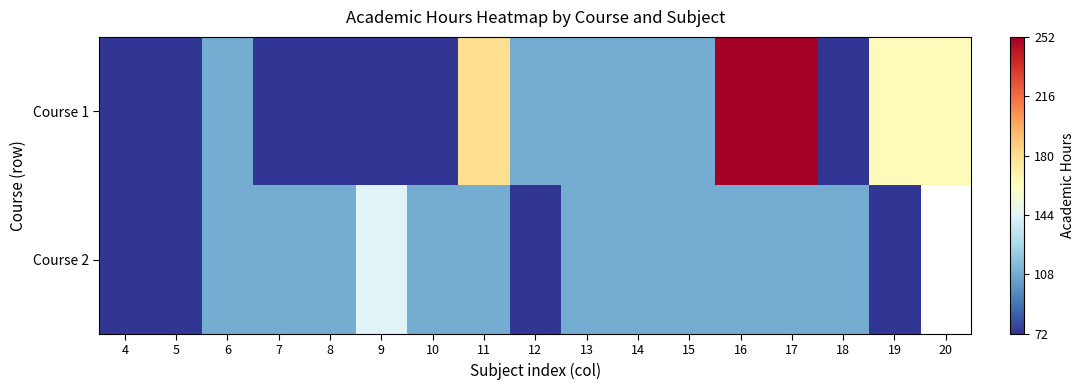

How many values in the Course 1 series are below 108?

7